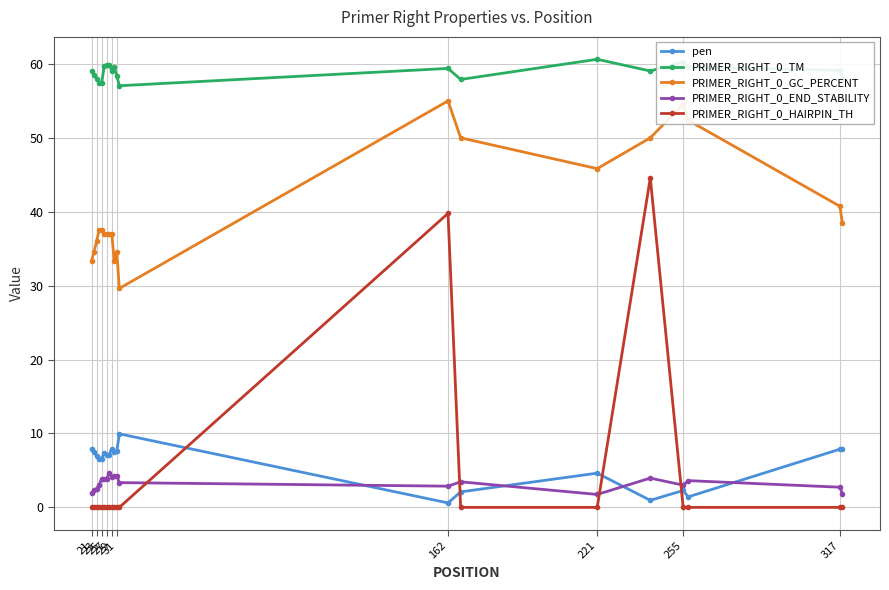

What is the maximum value for PRIMER_RIGHT_0_HAIRPIN_TH?

44.6